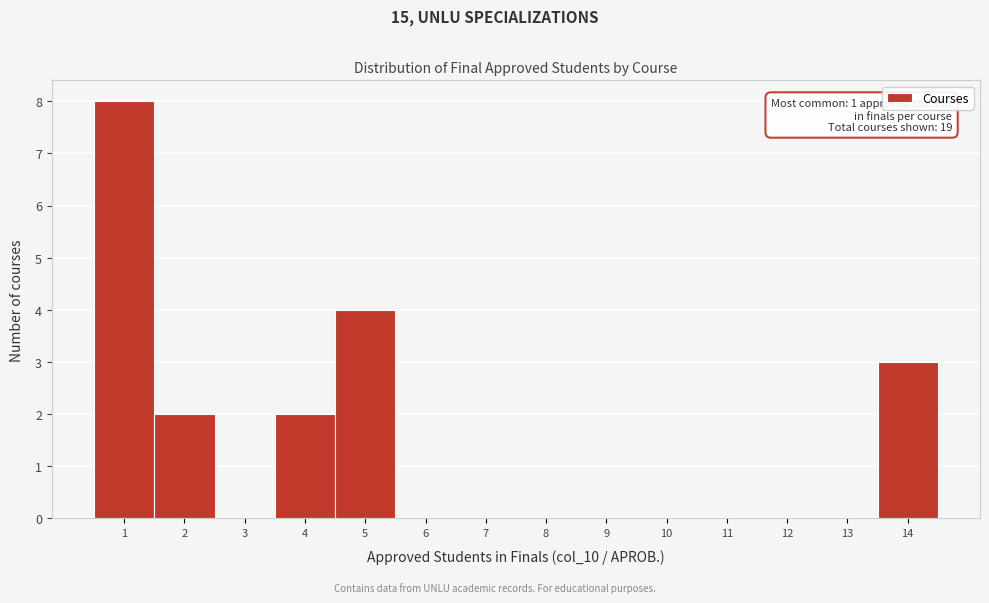

Over which range of the x-axis is the bar tallest?

0.5 to 1.5